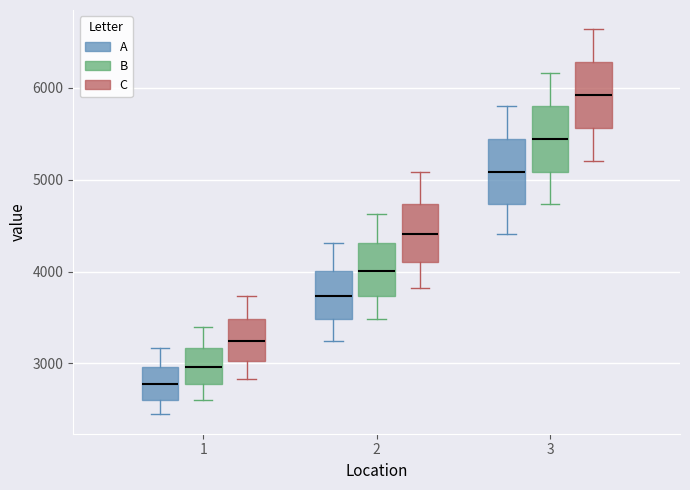

Reading left to right, read every box against the y-axis: the position of its median line, the range the box covers, and the ends of its whiskers. The values are not printed on the chart, so give them approximately, as read against the axis.

1 (A): median 2800, box 2600 to 3000, whiskers 2400 to 3200
1 (B): median 3000, box 2800 to 3200, whiskers 2600 to 3400
1 (C): median 3200, box 3000 to 3500, whiskers 2800 to 3700
2 (A): median 3700, box 3500 to 4000, whiskers 3200 to 4300
2 (B): median 4000, box 3700 to 4300, whiskers 3500 to 4600
2 (C): median 4400, box 4100 to 4700, whiskers 3800 to 5100
3 (A): median 5100, box 4700 to 5400, whiskers 4400 to 5800
3 (B): median 5400, box 5100 to 5800, whiskers 4700 to 6200
3 (C): median 5900, box 5600 to 6300, whiskers 5200 to 6600